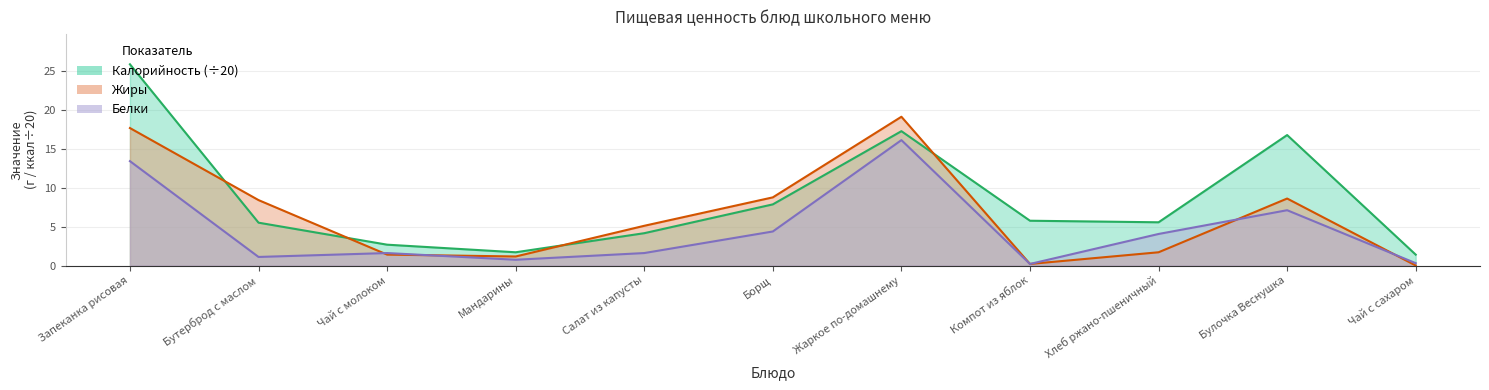

What is the difference between the Жиры values at Мандарины and Жаркое по-домашнему?

17.9